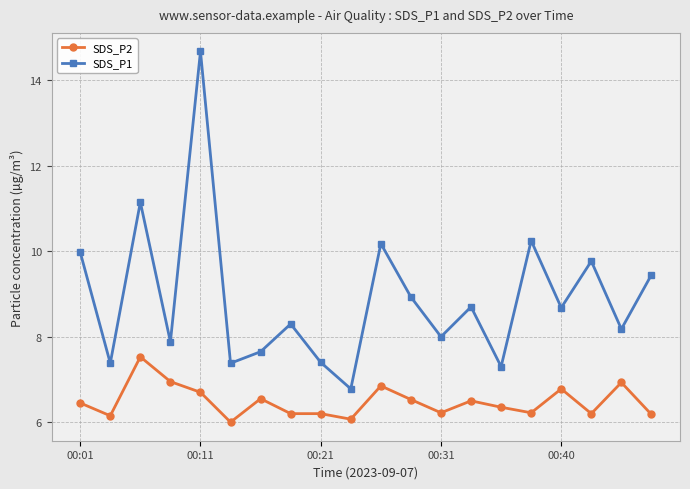

Does the chart have visible grid lines?

Yes